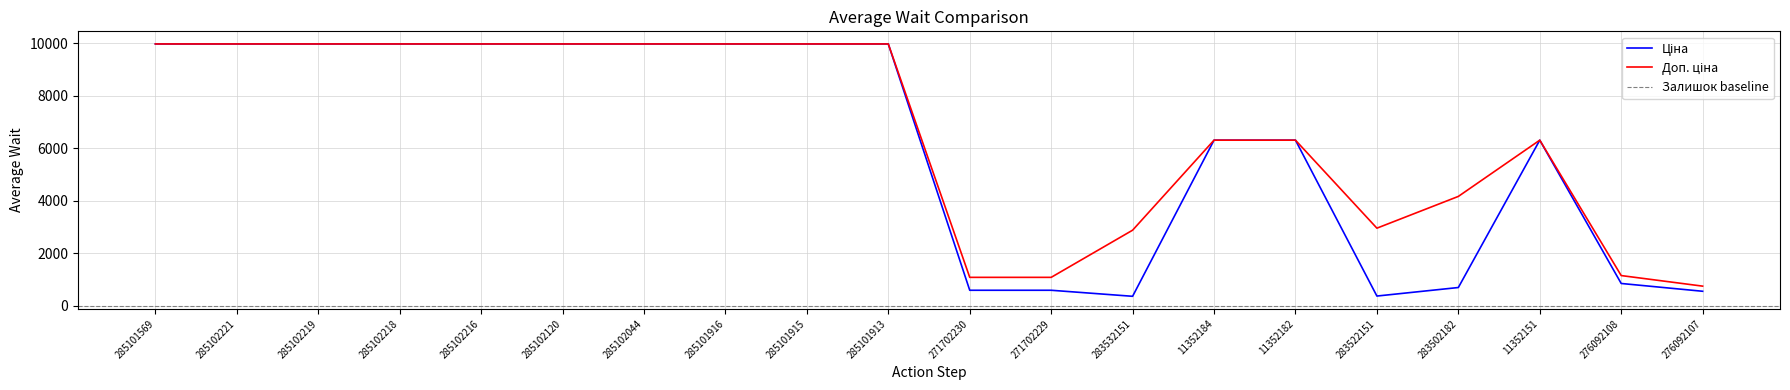

What is the difference between the second highest and second lowest values in the Ціна series?

9605.5